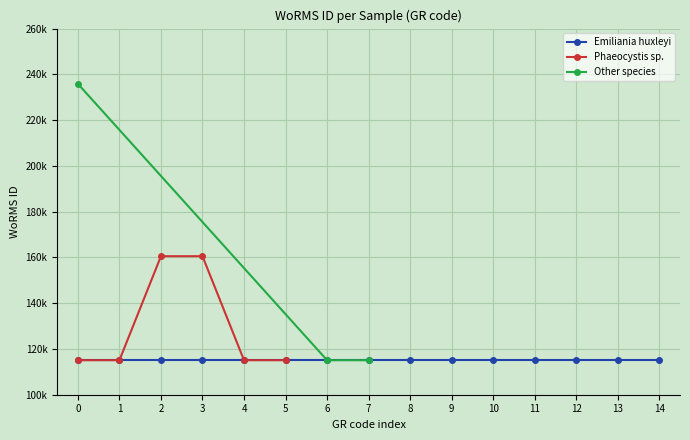

What is the lowest value of the Emiliania huxleyi series?

115104